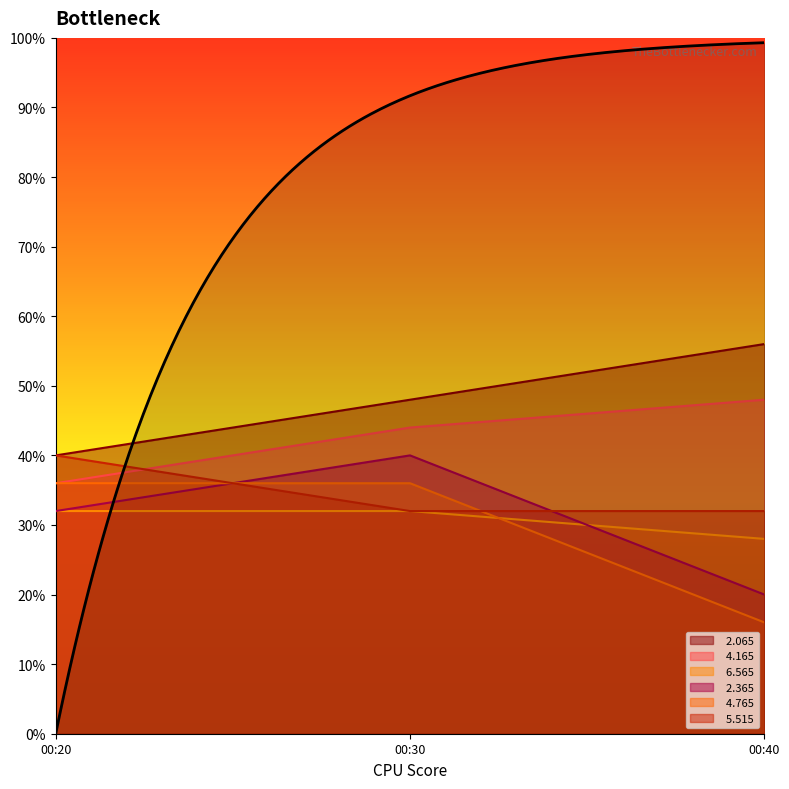

How many distinct data groups are displayed?

6